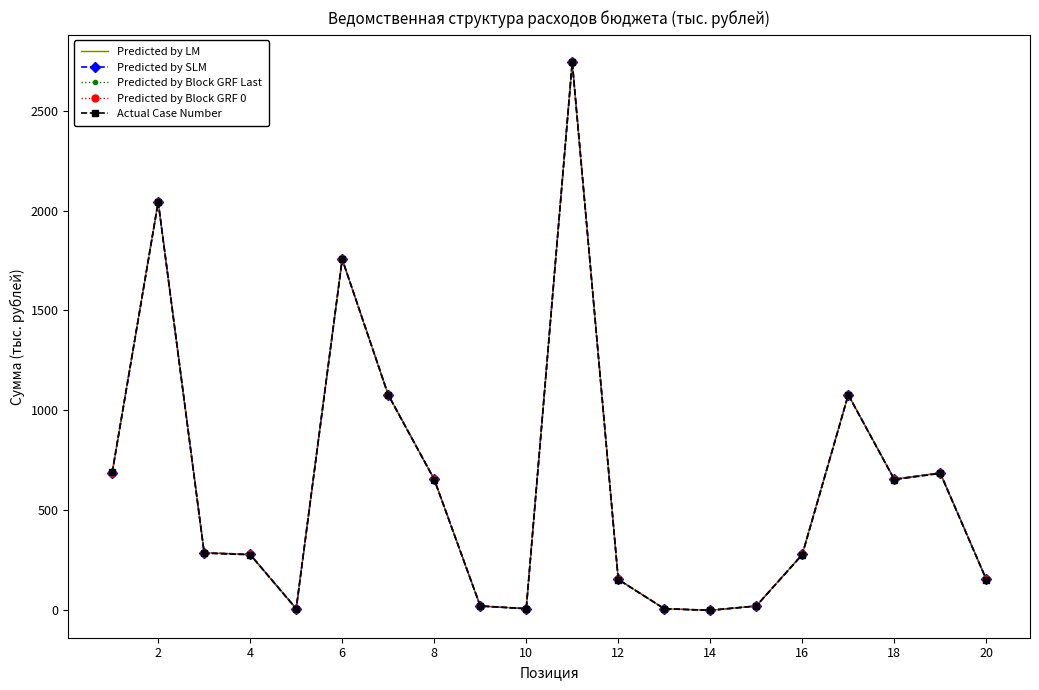

Which series has the largest range (max minus min)?

Actual Case Number